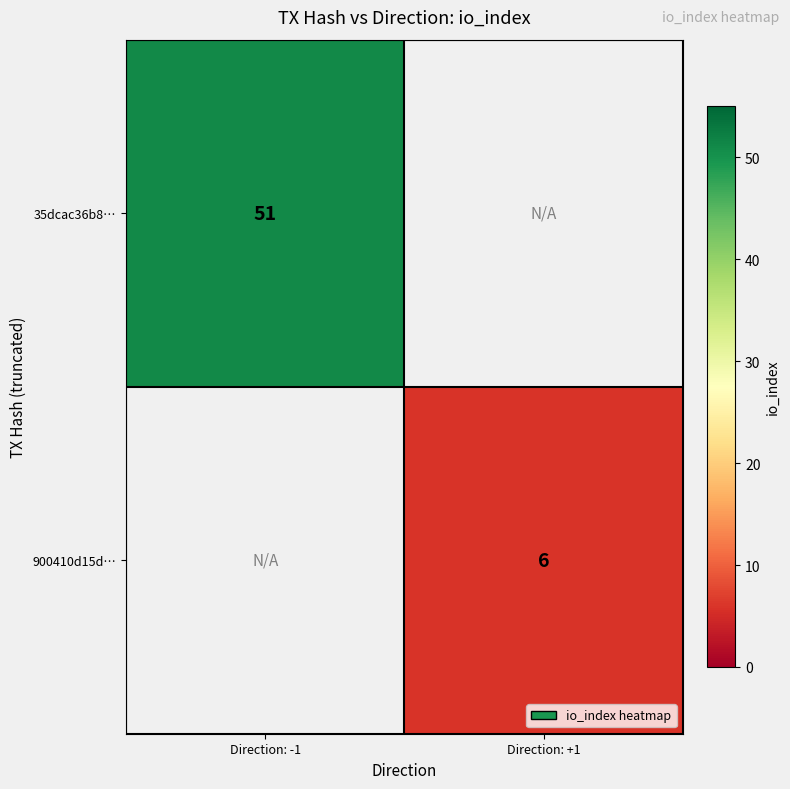

Is it true that 35dcac36b8… equals 51 at Direction: -1?

True